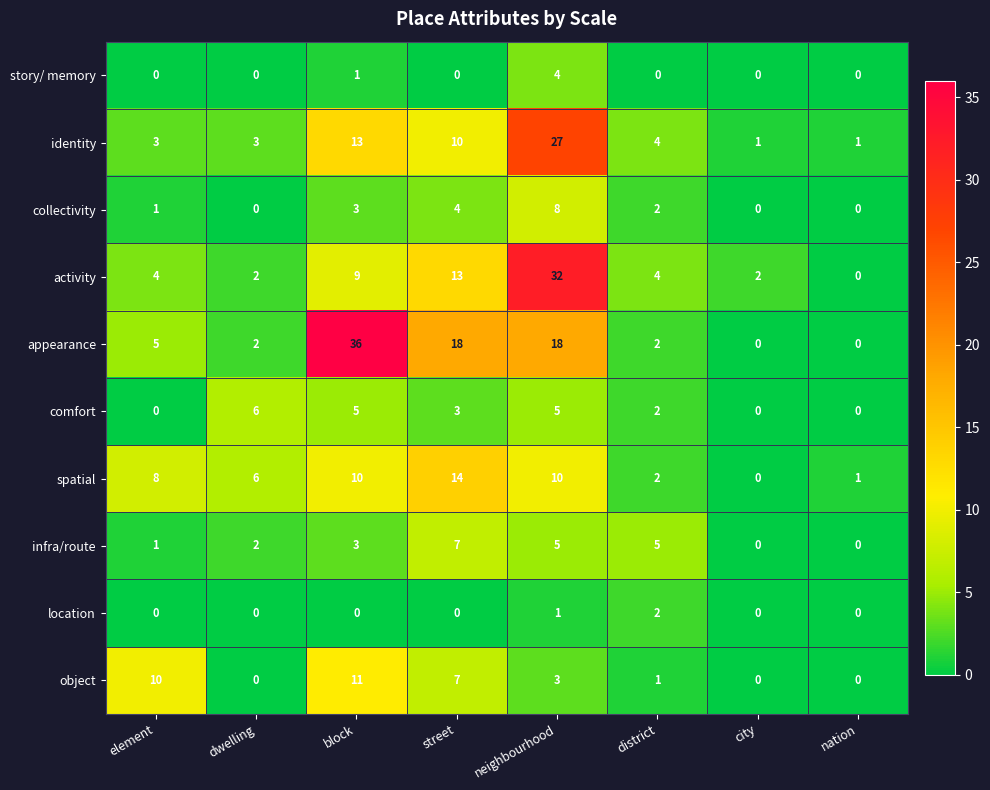

Count the collectivity values in the range 0 to 4.

7